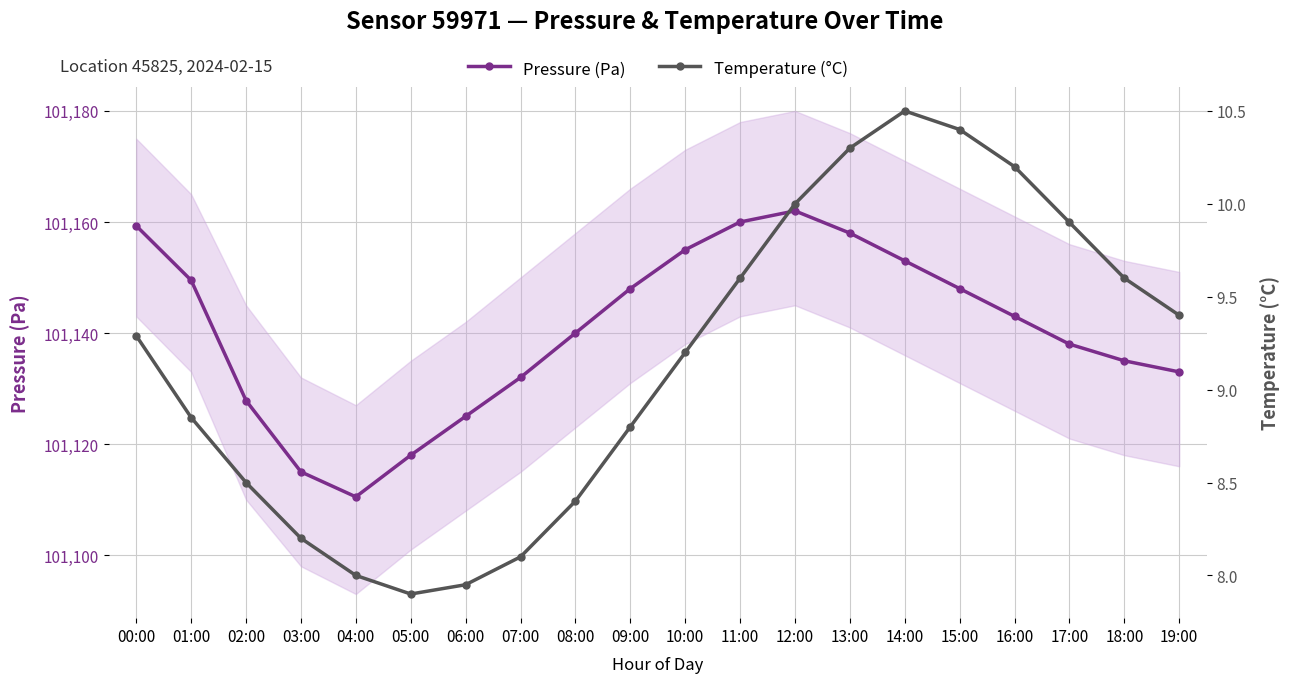

Rank the series by their maximum value, from highest to lowest.

Pressure (Pa), Temperature (°C)